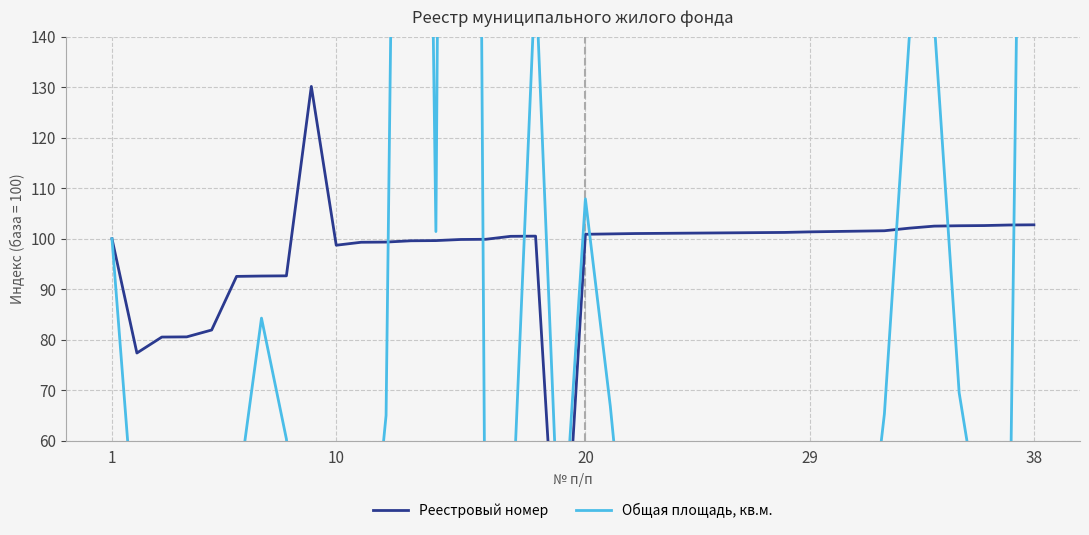

What is the minimum value for Общая площадь, кв.м.?

9.2